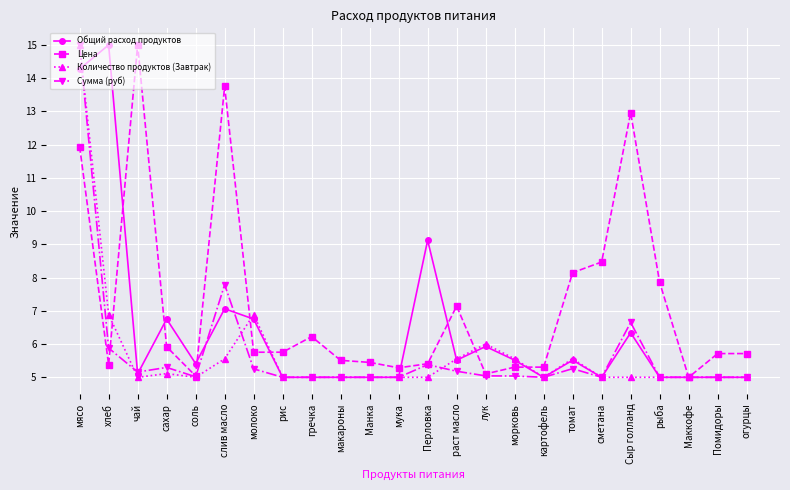

What is the lowest value of the Общий расход продуктов series?

5.0